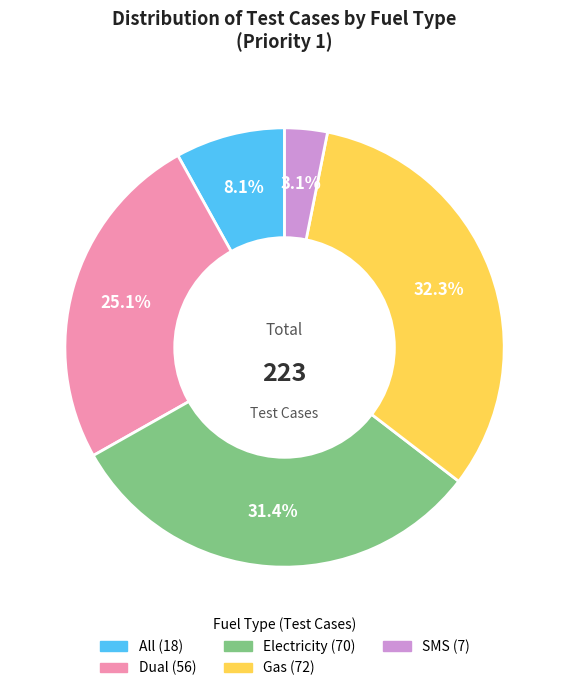

Which category has the smallest portion of the pie?

SMS